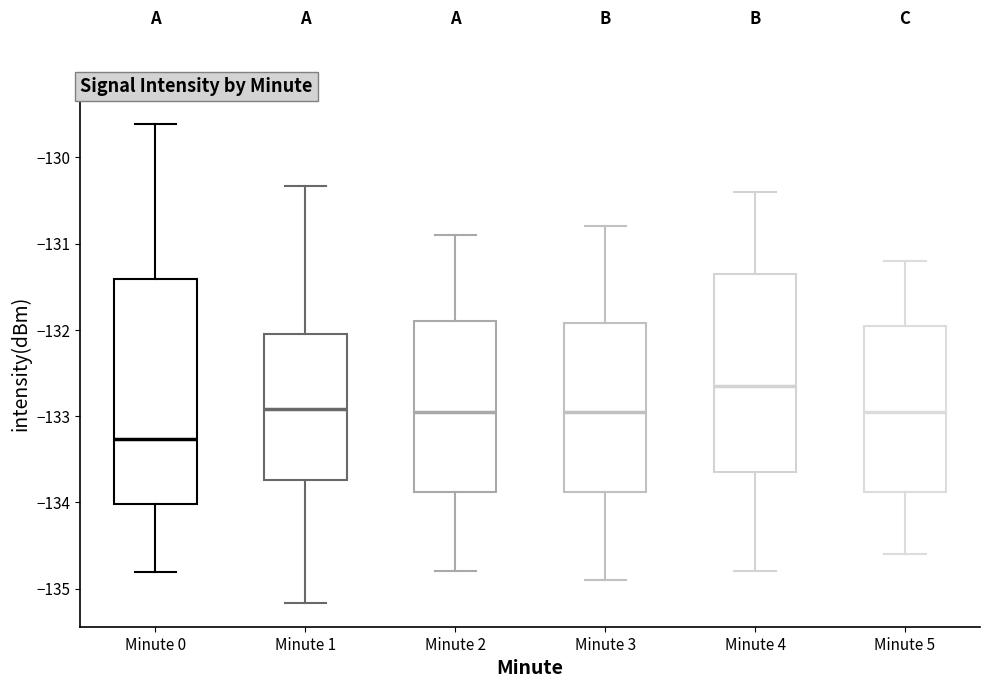

Which box has the highest median line?

Minute 4